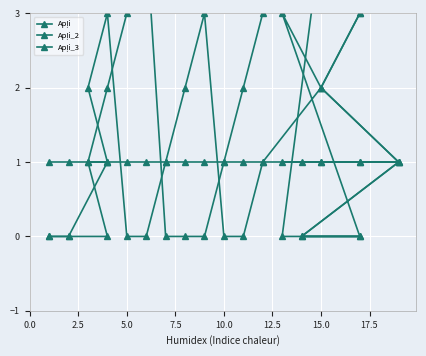

What is the difference between the Apļi_2 values at 9 and 0.0?

3